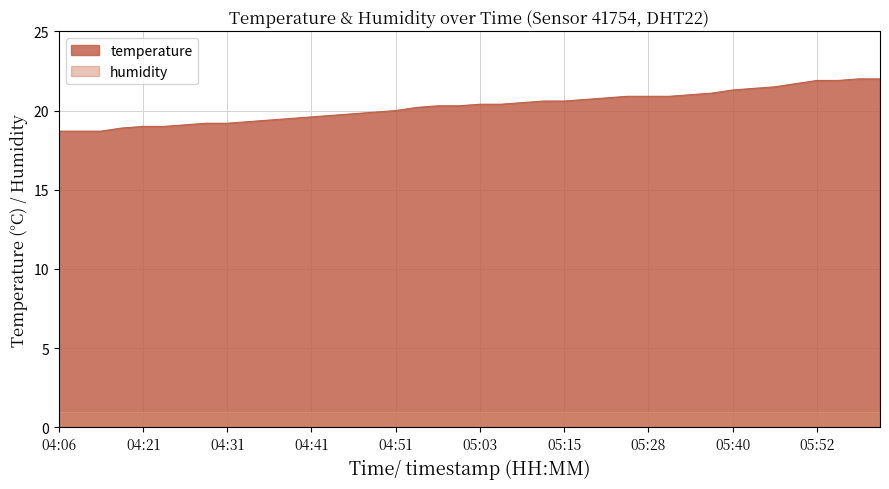

True or false: the data has more than 0 interior local peaks.

False